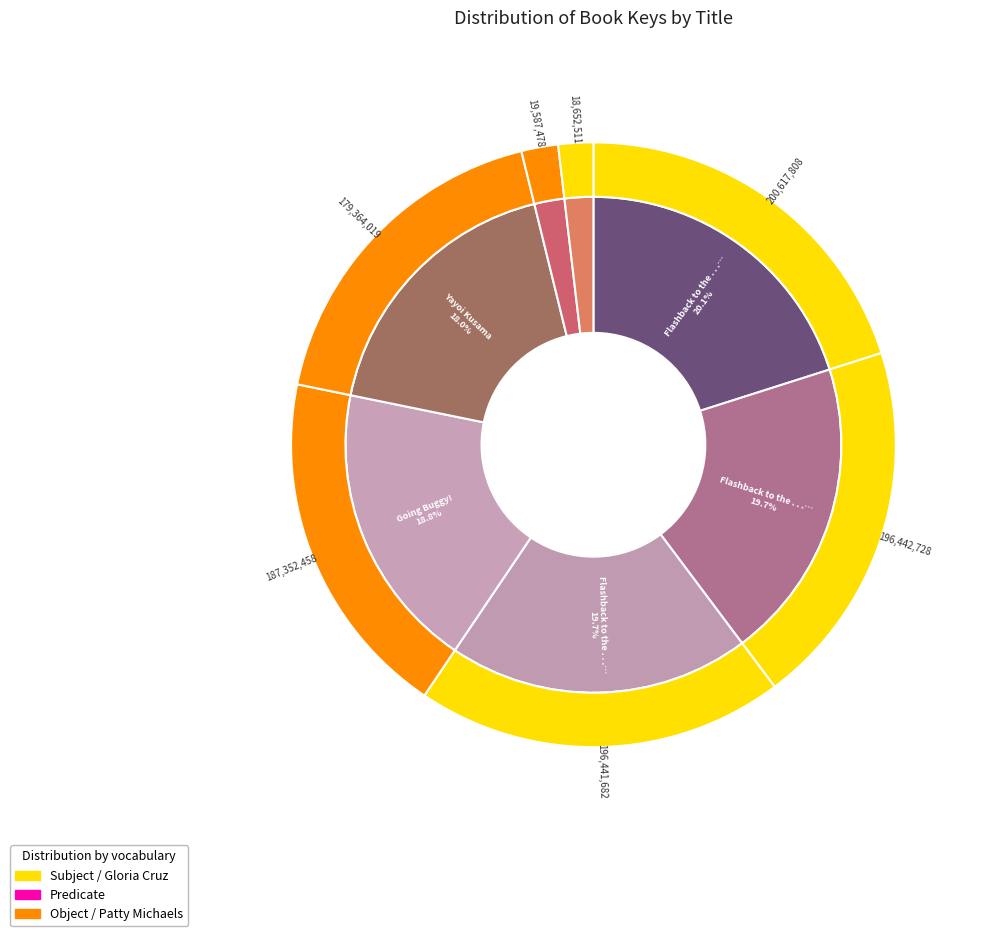

Is there a majority slice in this chart?

No